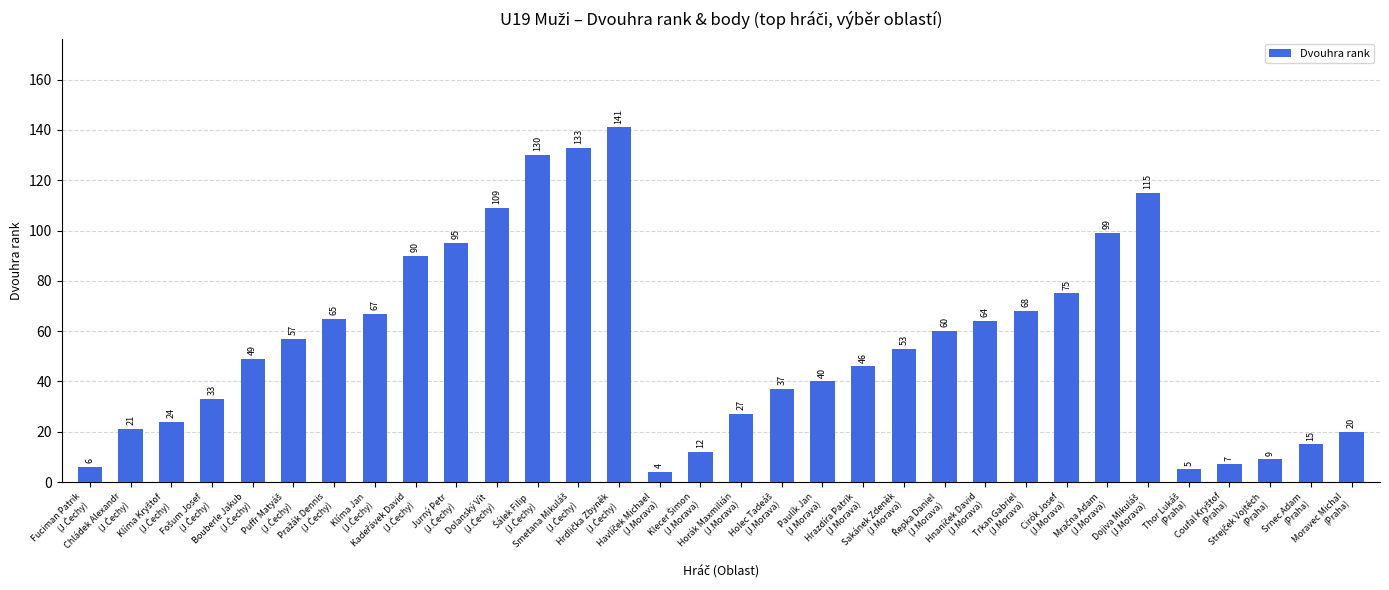

What is the minimum value shown in the chart?

4